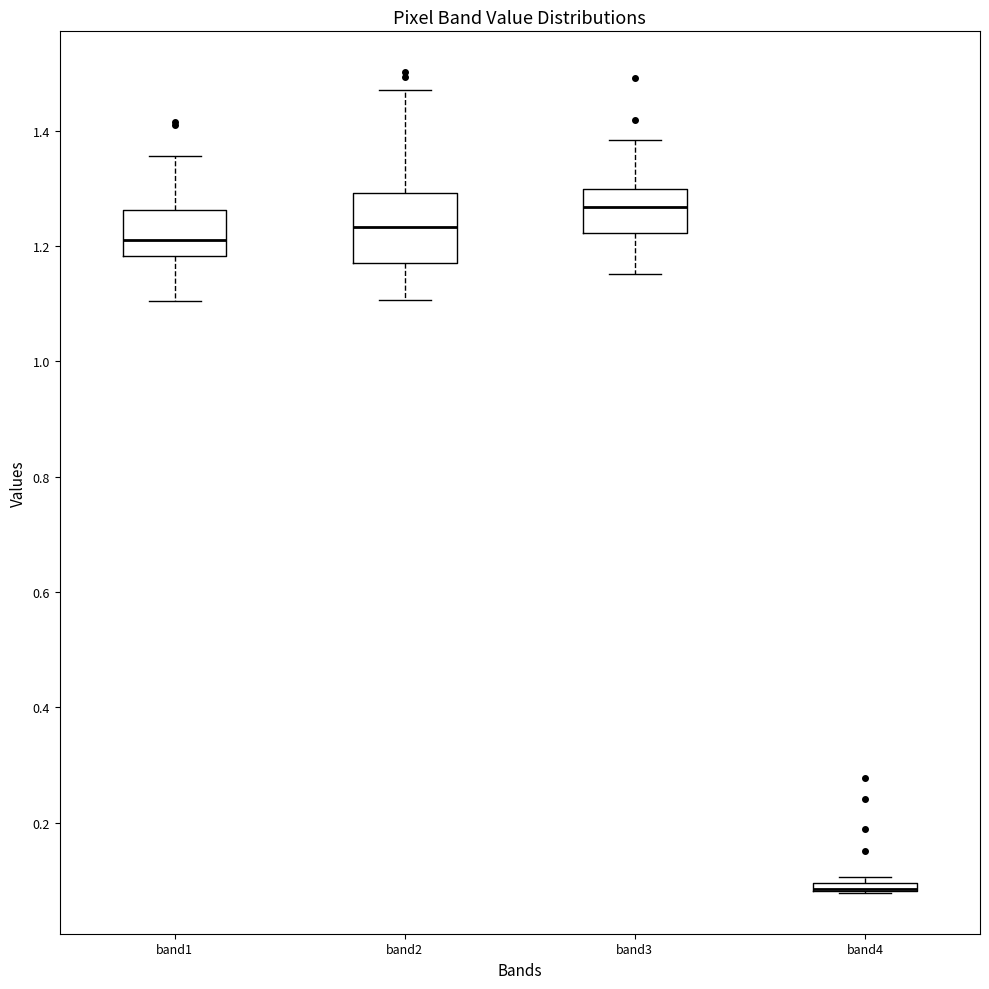

Which box is the tallest, from its lower edge to its upper edge?

band2